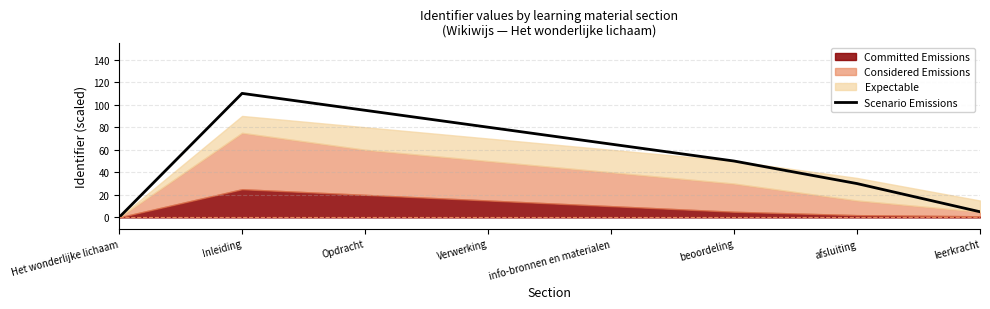

Count the values in the range 30 to 95.

5